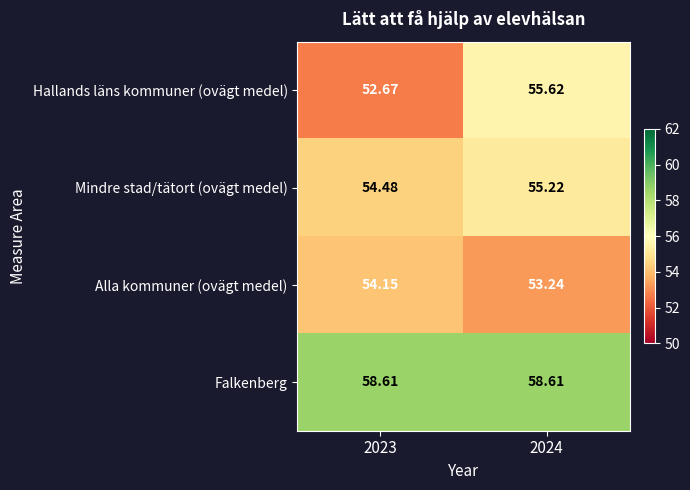

Is the value of Hallands läns kommuner (ovägt medel) at 2023 greater than the value of Mindre stad/tätort (ovägt medel) at 2023?

No